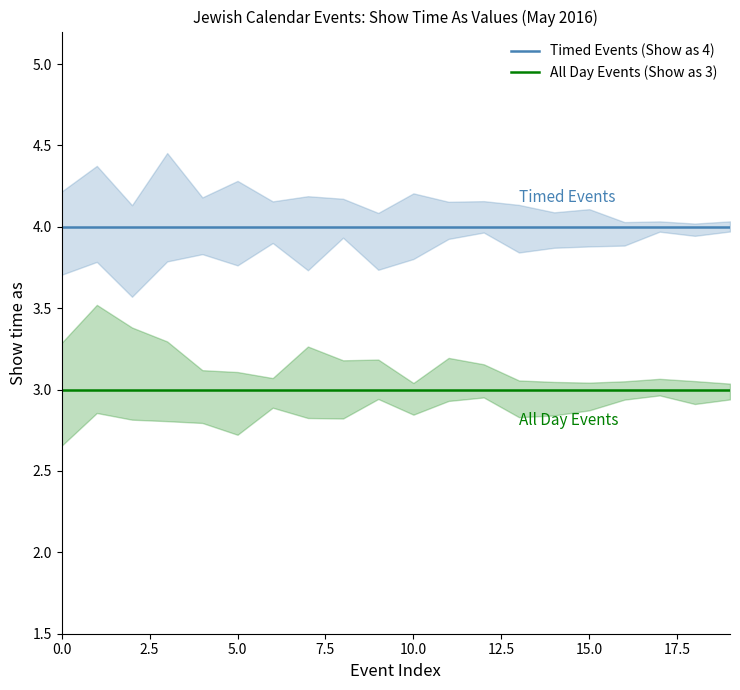

True or false: Timed Events (Show as 4) has a value of 1 at 10.0.

False